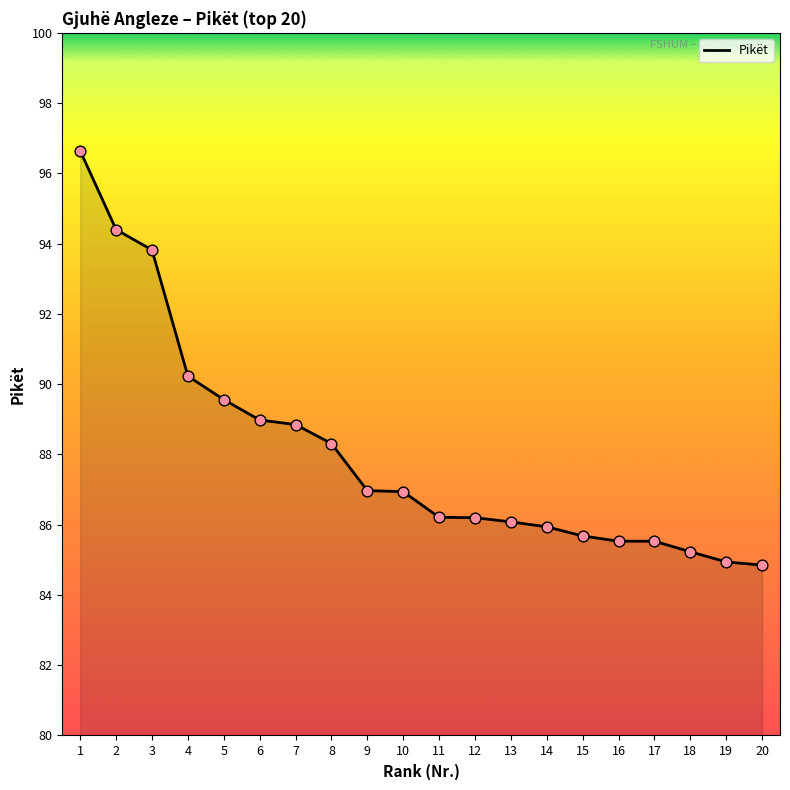

Which has a higher value, 3 or 4?

3